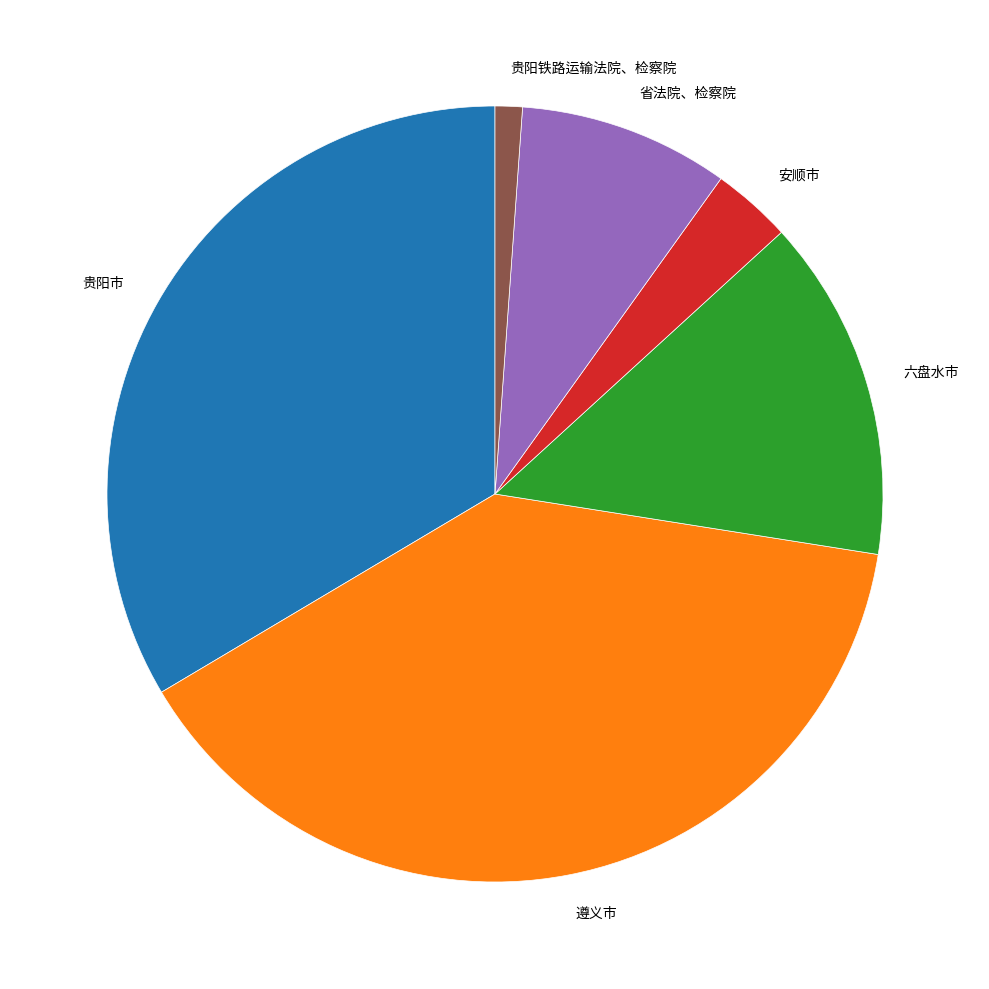

Does 遵义市 represent more than half of the total?

No